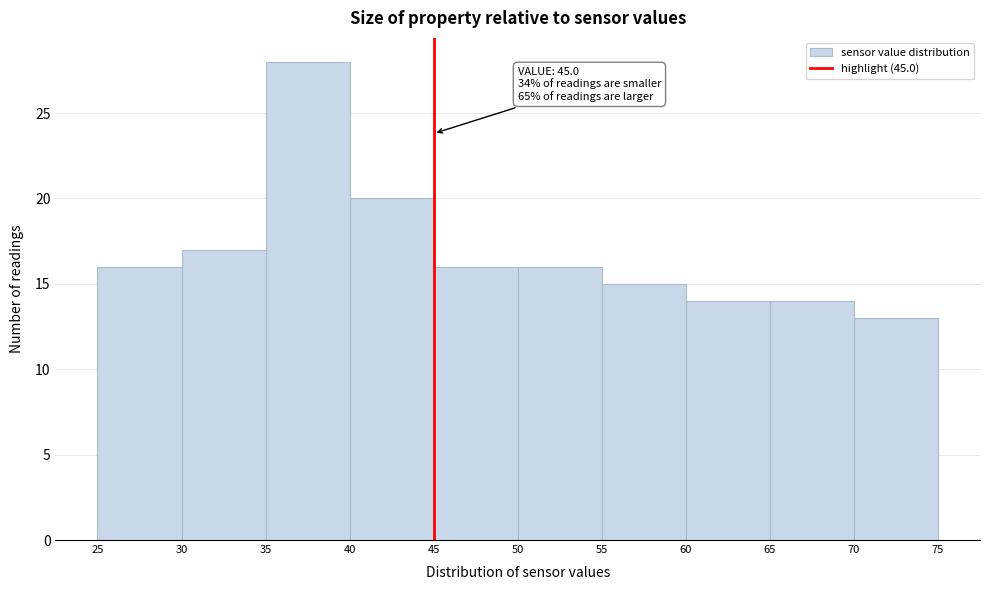

Over which range of the x-axis is the bar tallest?

35 to 40